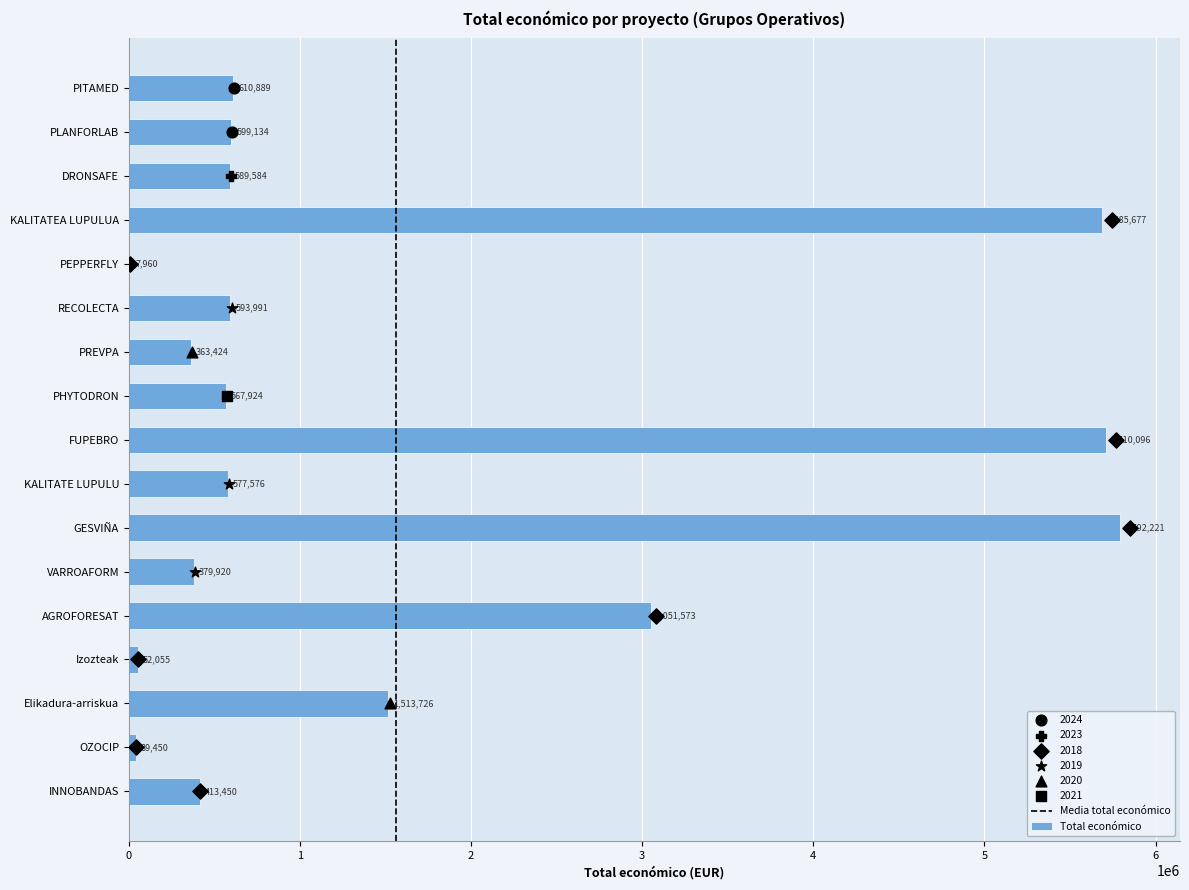

Between OZOCIP and KALITATE LUPULU, which is larger?

KALITATE LUPULU